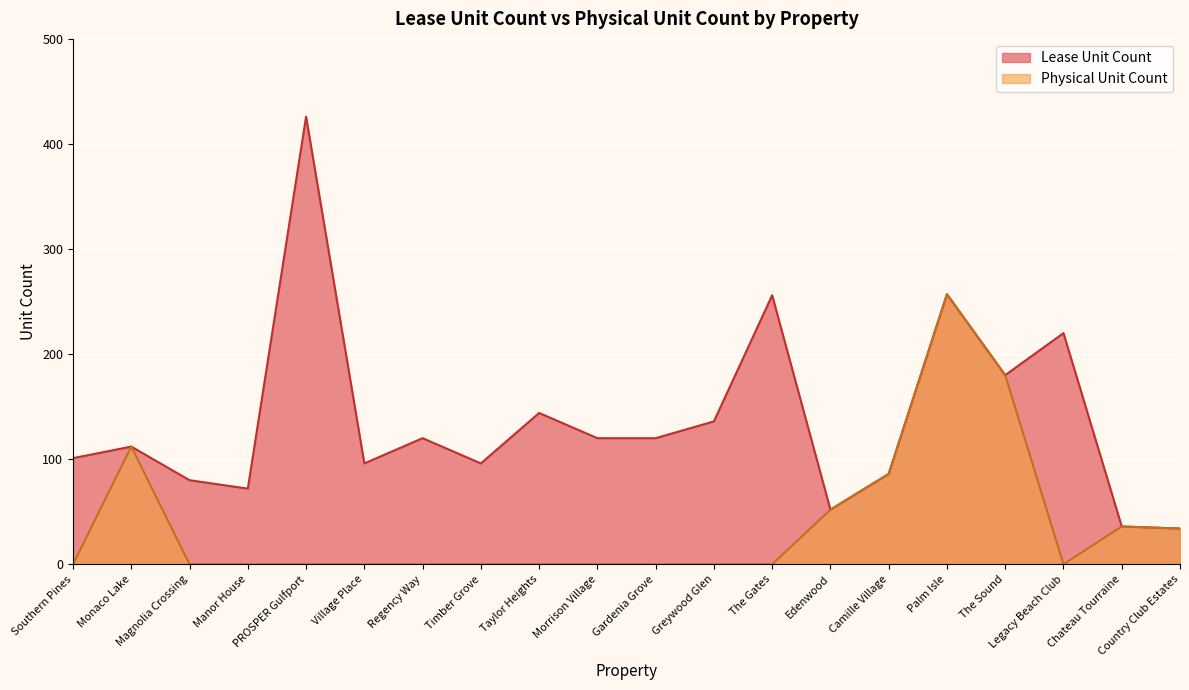

Rank the series at PROSPER Gulfport from highest to lowest value.

Lease Unit Count, Physical Unit Count